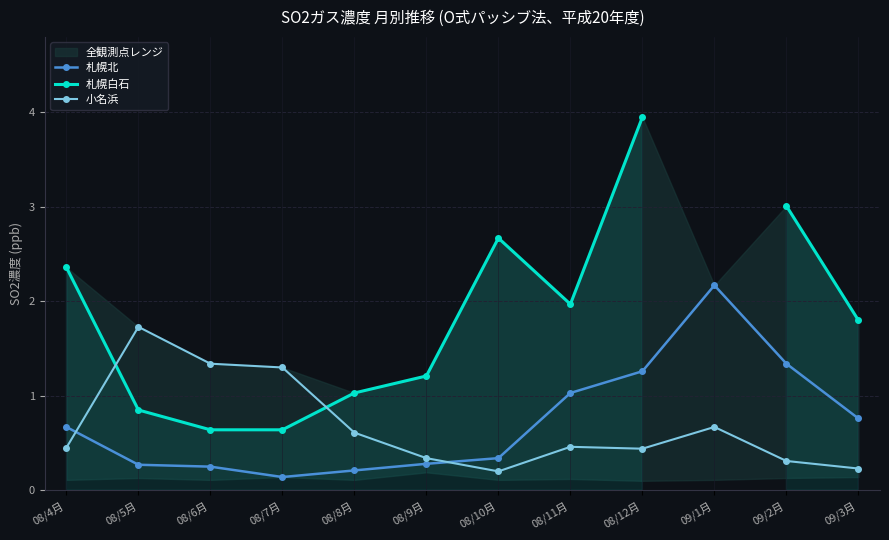

Which label corresponds to the largest value in the chart?

08/12月